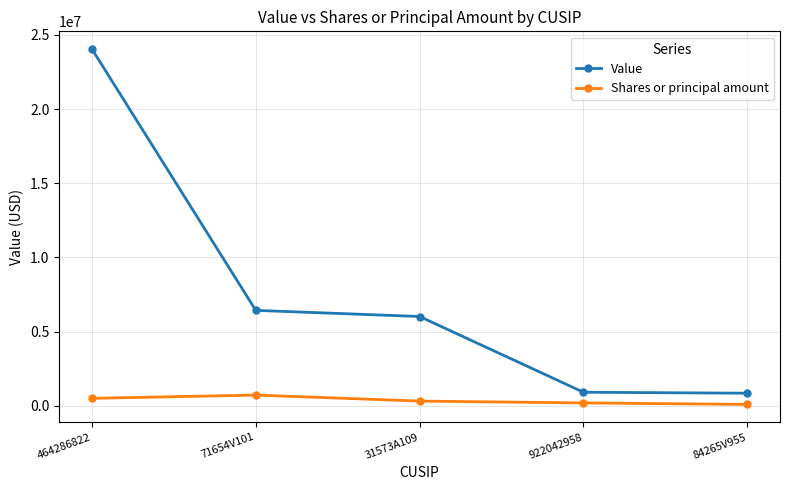

At which category is the sum across all series the highest?

464286822